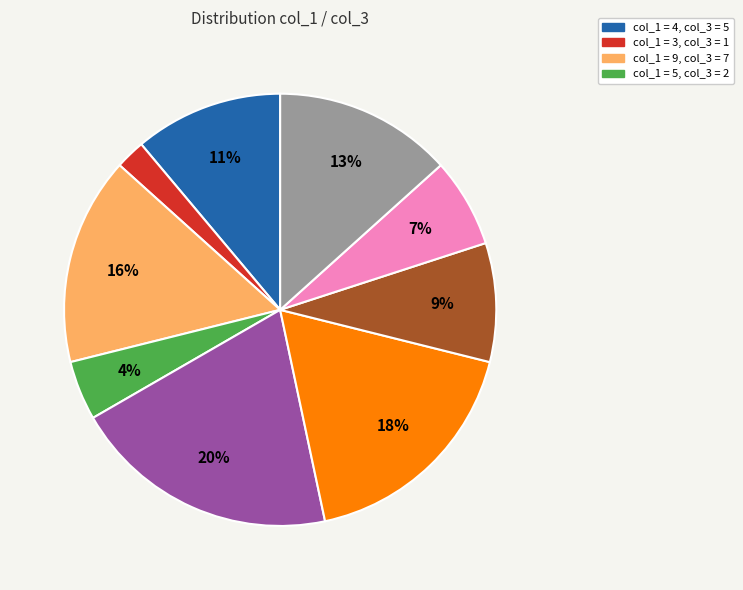

To the nearest percent, what is the average slice percentage?

11%